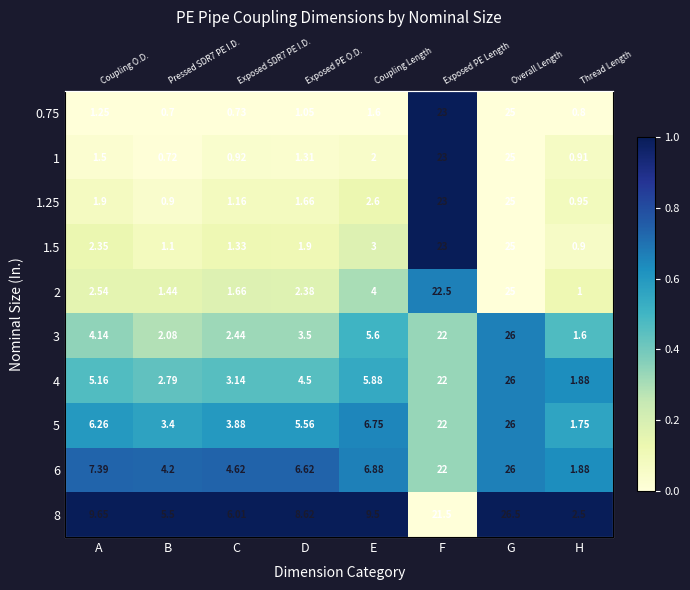

At how many categories does at least one series exceed 0?

8